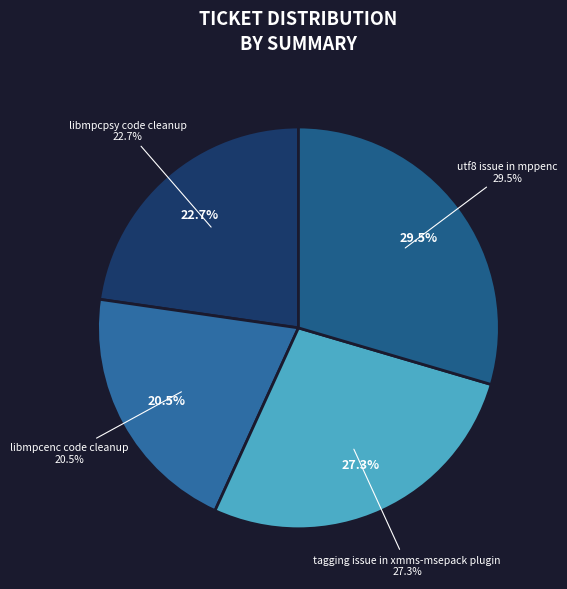

To the nearest percent, what is the difference between the libmpcpsy code cleanup and tagging issue in xmms-msepack plugin slice percentages?

5%